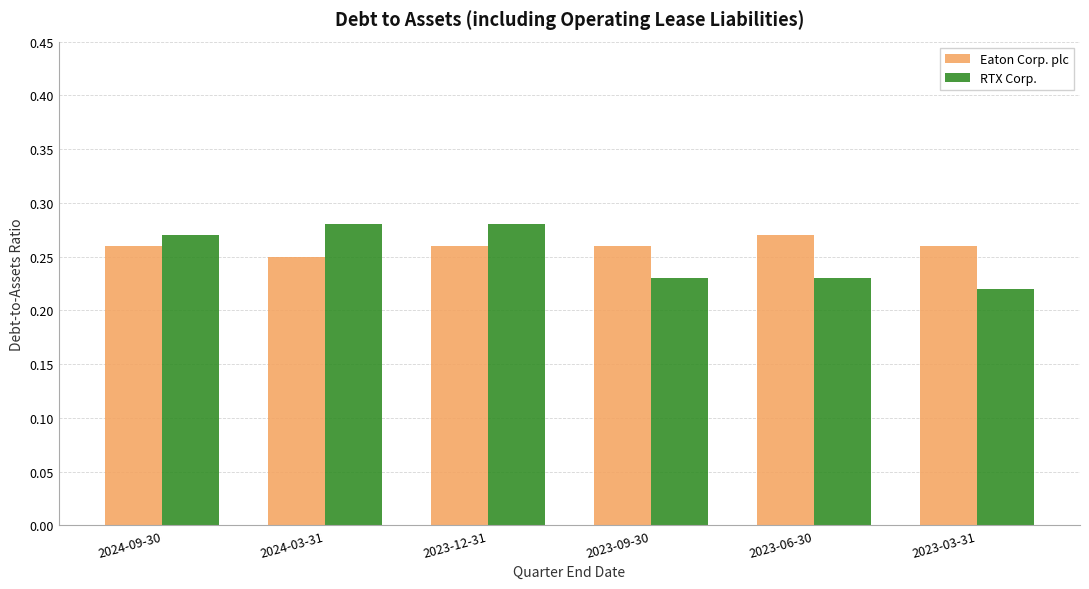

What is the total value across all series at 2023-12-31?

0.5